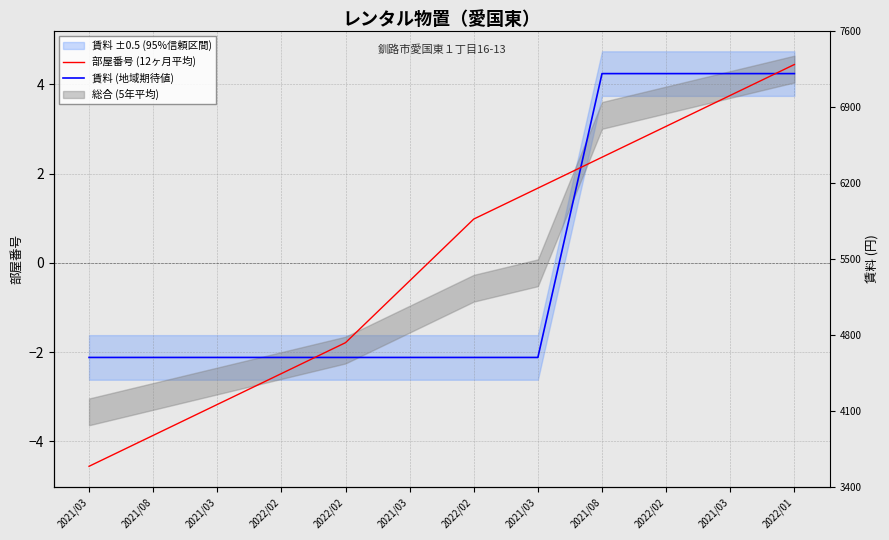

At which category is the sum across all series the highest?

2022/01